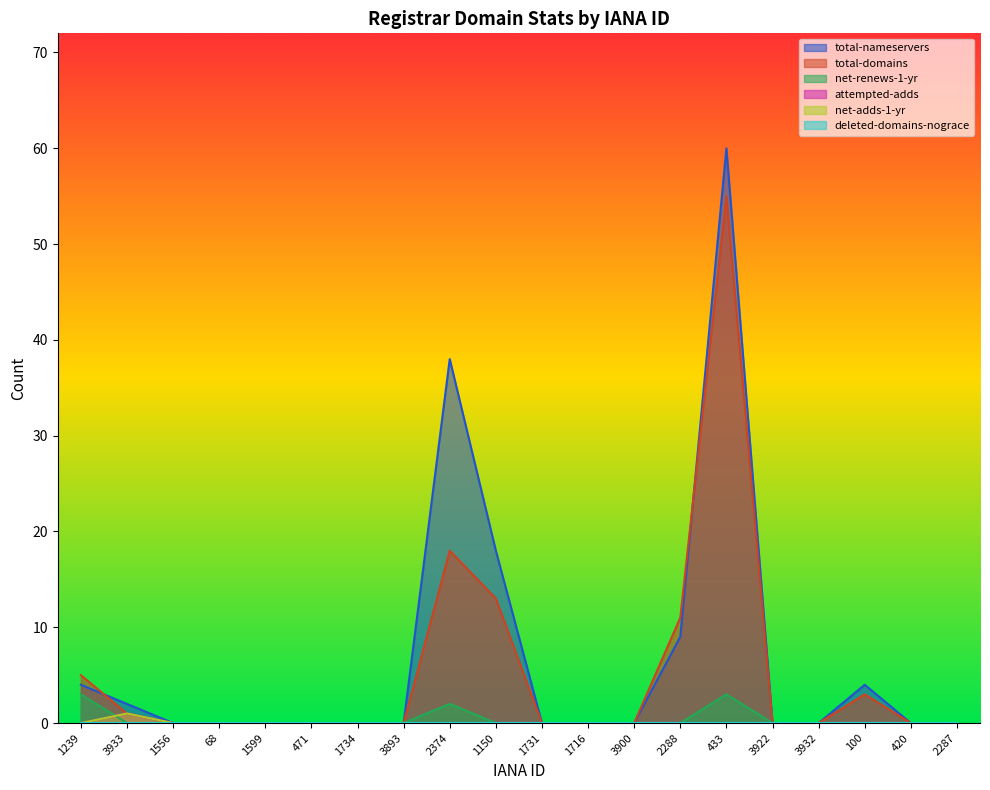

Reading left to right, transcribe all the data shown in this chart.

total-nameservers: 1239=4	3933=2	1556=0	68=0	1599=0	471=0	1734=0	3893=0	2374=38	1150=18	1731=0	1716=0	3900=0	2288=9	433=60	3922=0	3932=0	100=4	420=0	2287=0
total-domains: 1239=5	3933=1	1556=0	68=0	1599=0	471=0	1734=0	3893=0	2374=18	1150=13	1731=0	1716=0	3900=0	2288=11	433=55	3922=0	3932=0	100=3	420=0	2287=0
net-renews-1-yr: 1239=3	3933=0	1556=0	68=0	1599=0	471=0	1734=0	3893=0	2374=2	1150=0	1731=0	1716=0	3900=0	2288=0	433=3	3922=0	3932=0	100=0	420=0	2287=0
attempted-adds: 1239=0	3933=1	1556=0	68=0	1599=0	471=0	1734=0	3893=0	2374=0	1150=0	1731=0	1716=0	3900=0	2288=0	433=0	3922=0	3932=0	100=0	420=0	2287=0
net-adds-1-yr: 1239=0	3933=1	1556=0	68=0	1599=0	471=0	1734=0	3893=0	2374=0	1150=0	1731=0	1716=0	3900=0	2288=0	433=0	3922=0	3932=0	100=0	420=0	2287=0